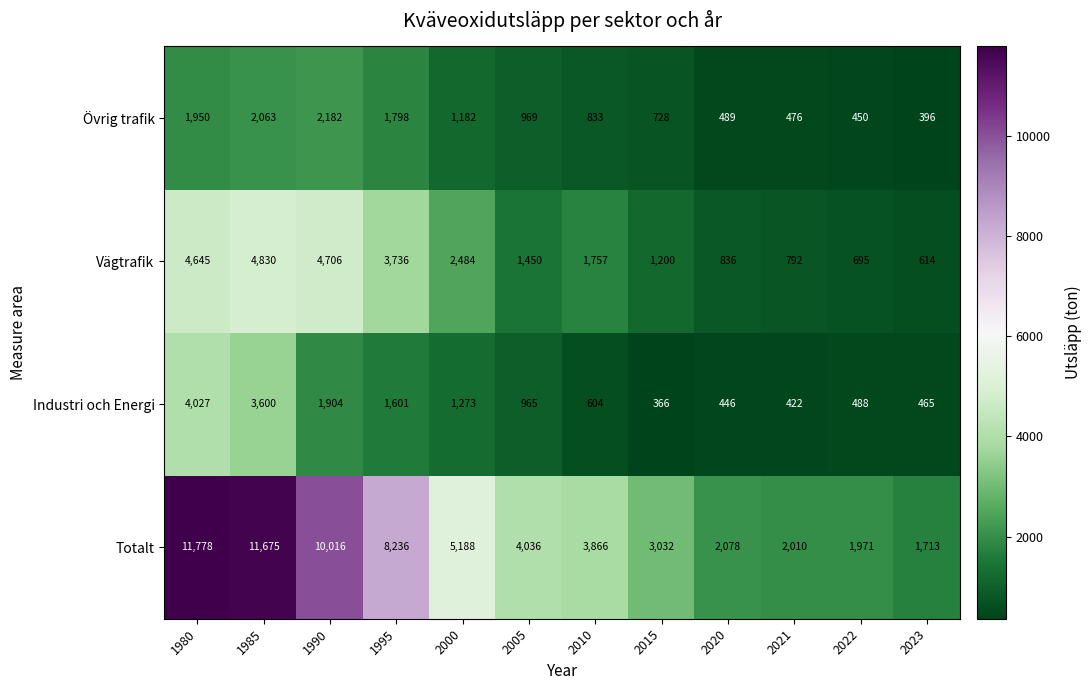

Where does the Vägtrafik series first go above 1757?

1980